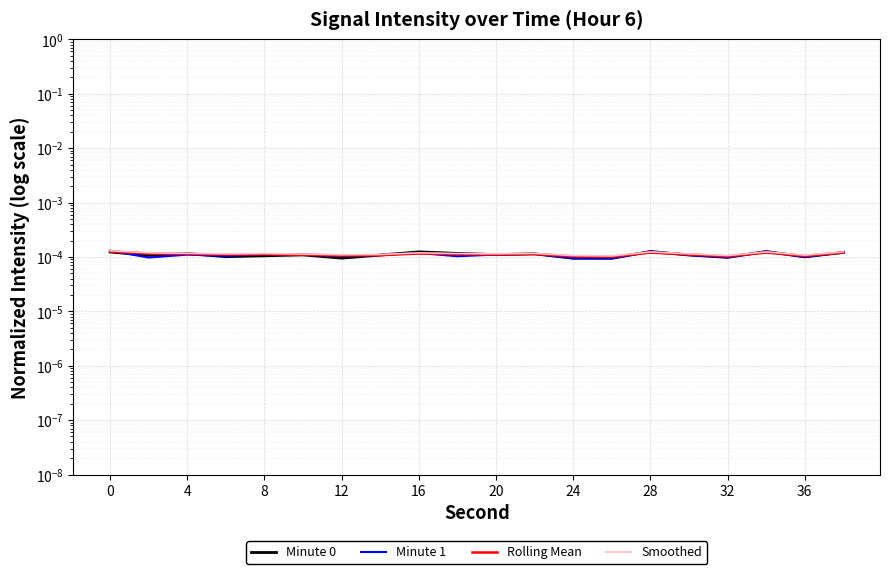

At which category does Minute 0 reach its first local valley?

4